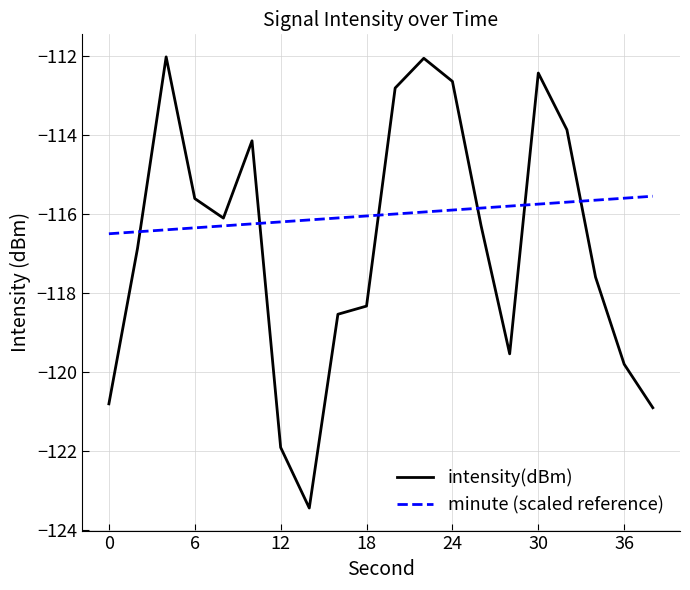

How many times do intensity(dBm) and minute (scaled reference) cross each other?

6